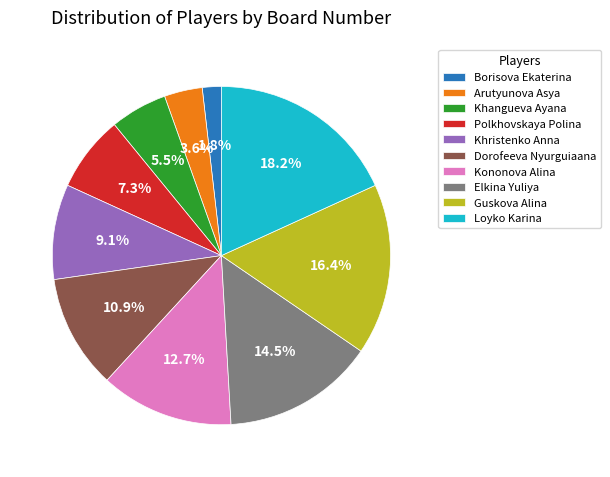

What is the ratio of the value at Loyko Karina to the value at Dorofeeva Nyurguiaana?

1.7